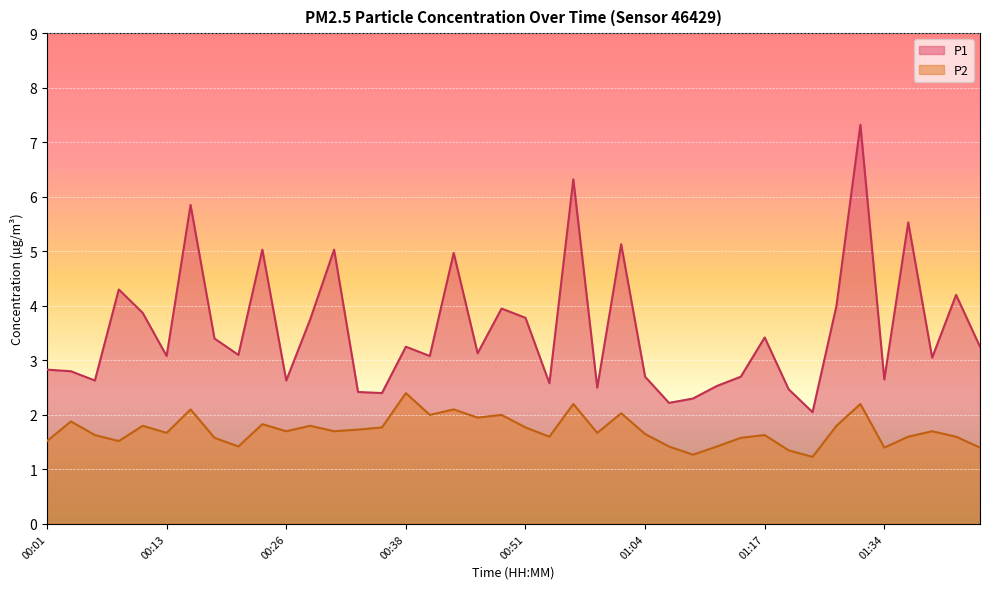

What is the difference between the maximum and minimum values in the P1 series?

5.3